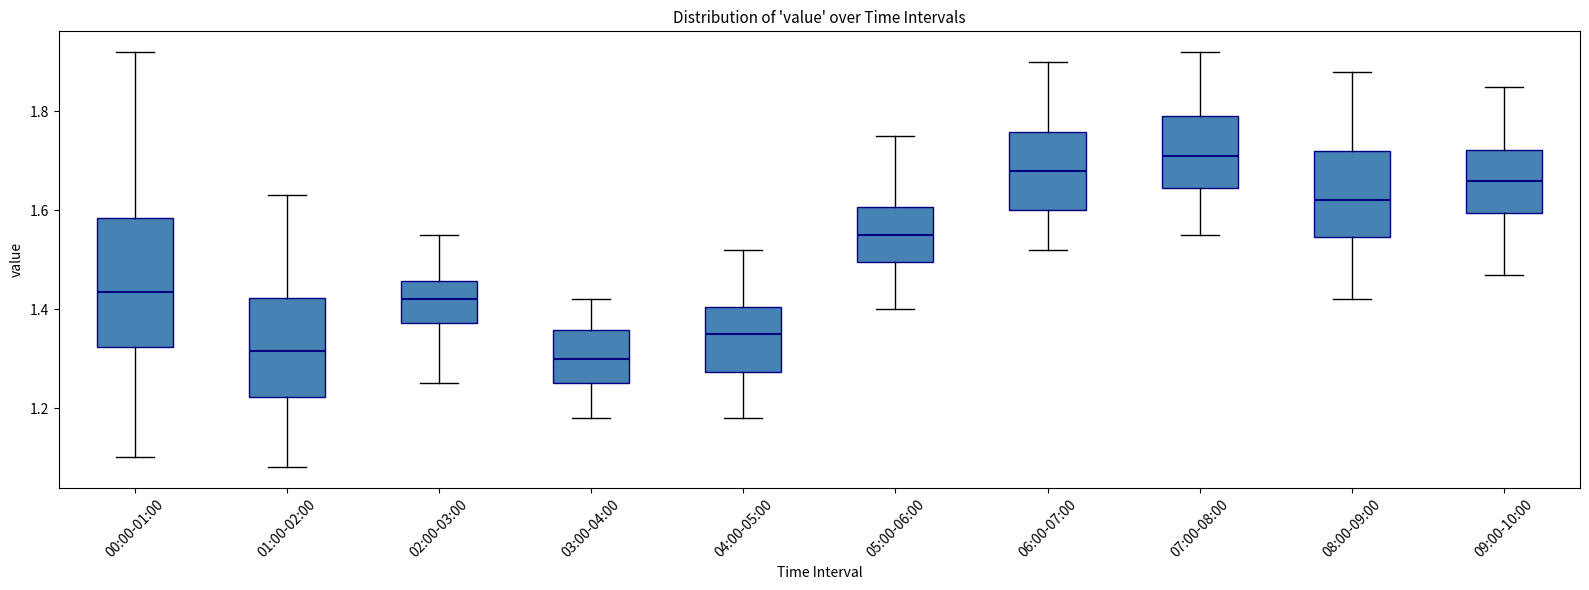

Comparing the boxes themselves (not the whiskers), which one is the tallest?

00:00-01:00